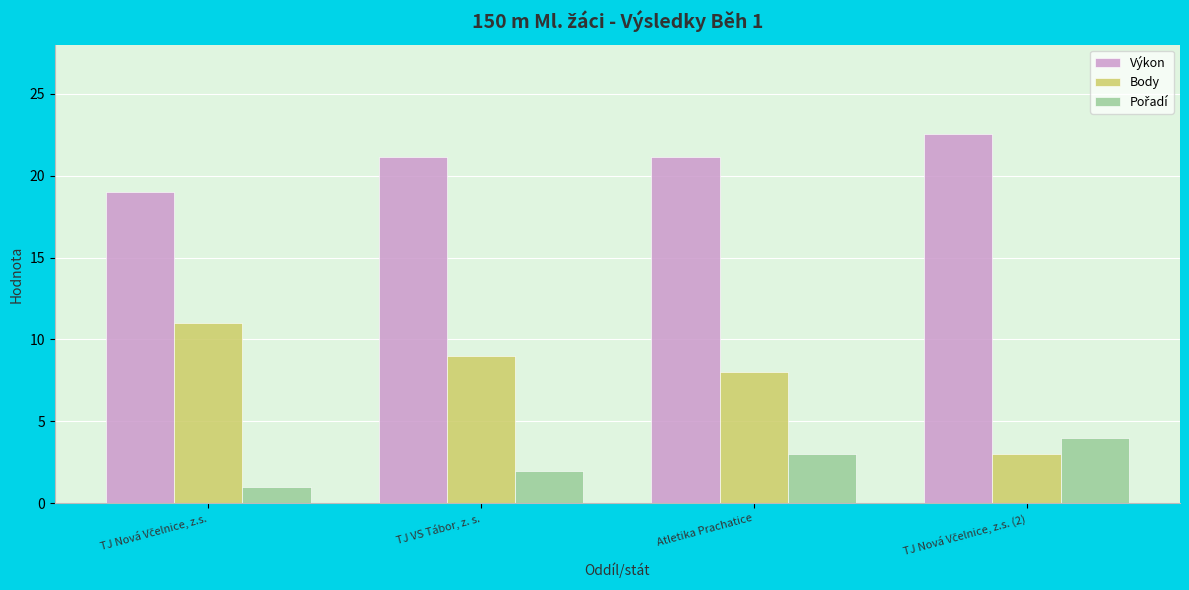

What is the average value of the Výkon series?

21.0